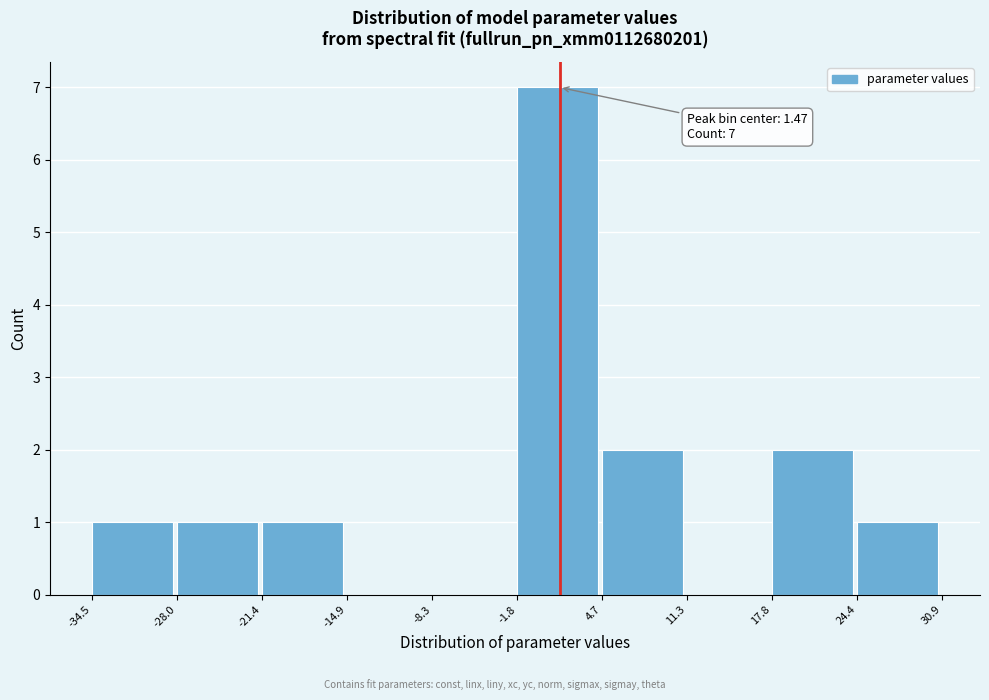

Which range on the x-axis has the tallest bar?

-1.8 to 4.7